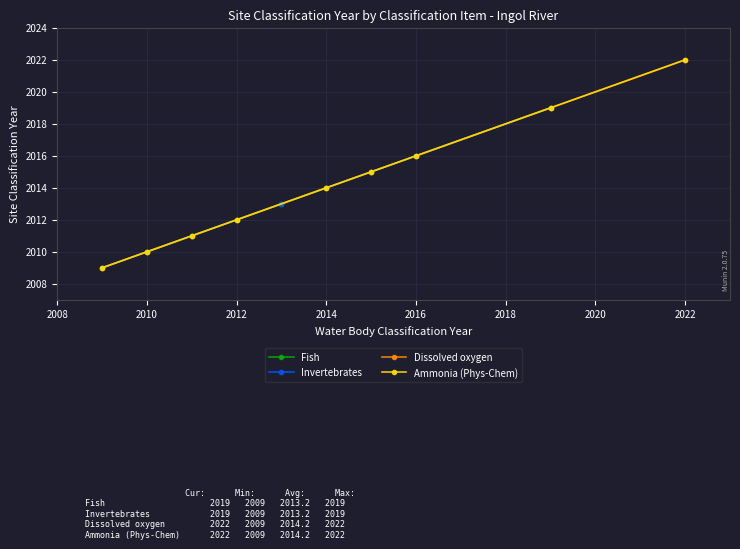

What is the total value across all series at 2018?

8062